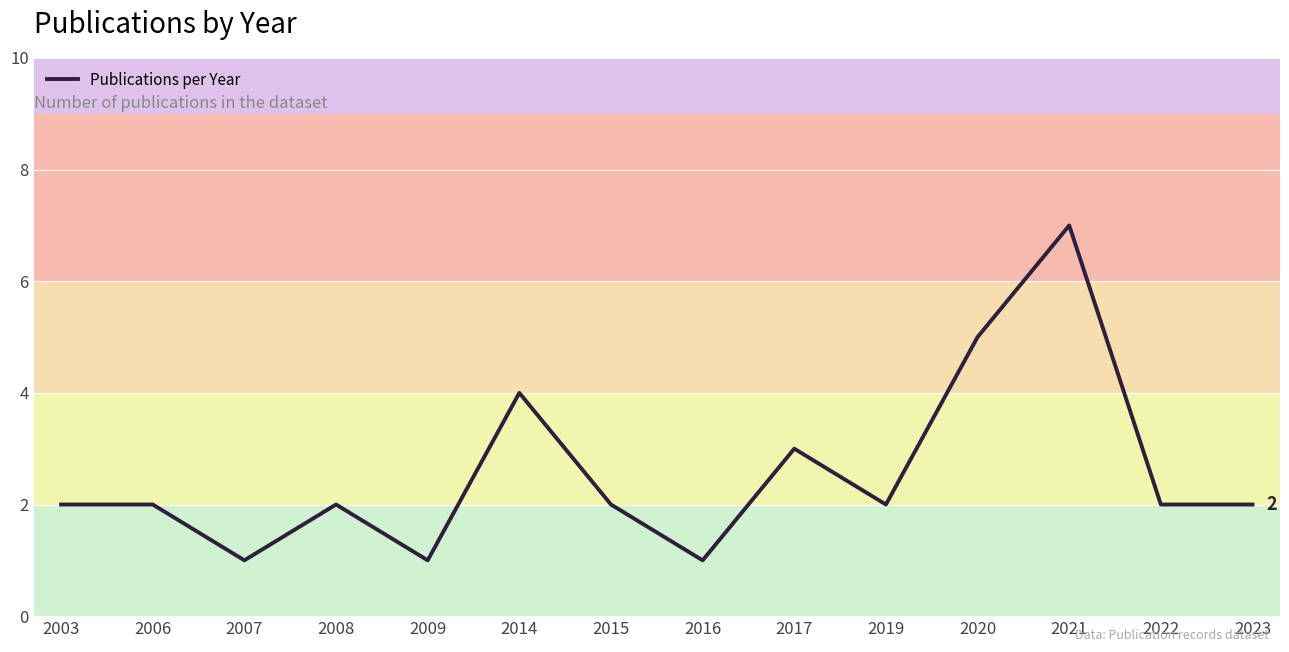

Count the values in the range 2 to 3.

8